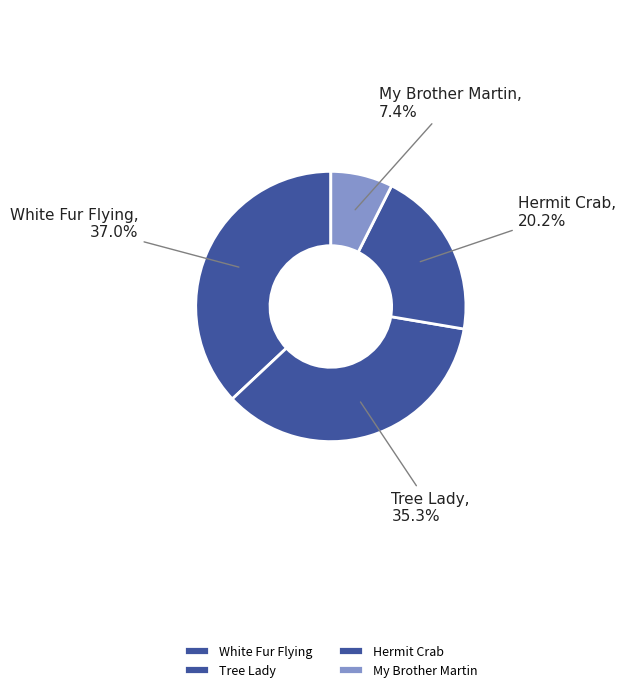

Count the number of slices in the pie.

4